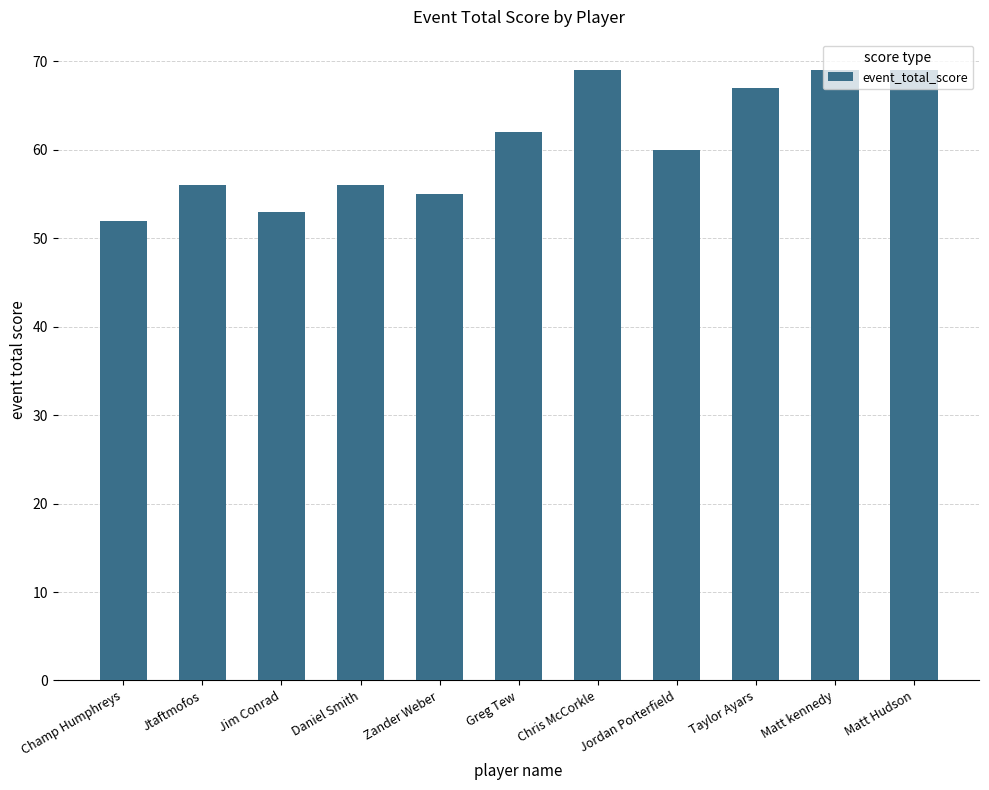

What is the difference between the values at Greg Tew and Daniel Smith?

6